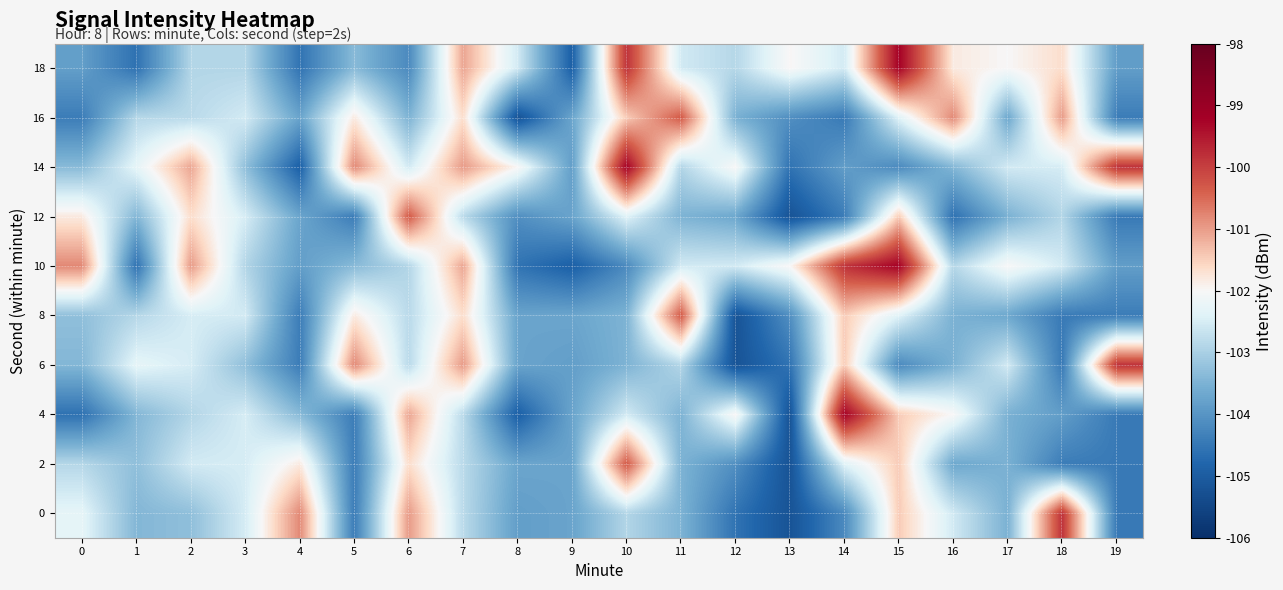

At 13, list the series in order from largest to smallest.

10, 18, 8, 16, 6, 14, 0, 2, 4, 12